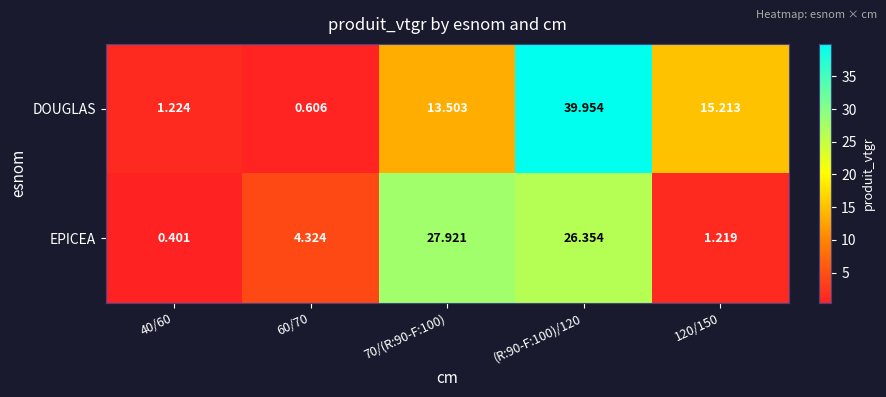

List the series in order of their overall mean, highest first.

DOUGLAS, EPICEA